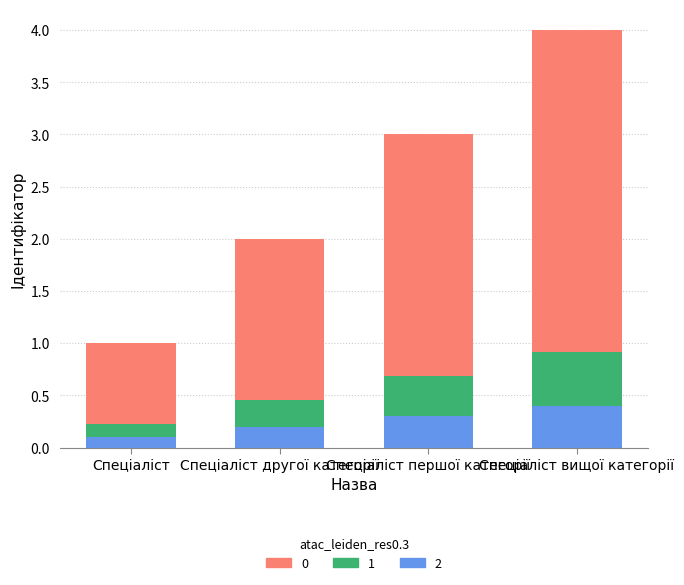

What is the sum of all 2 values?

1.0